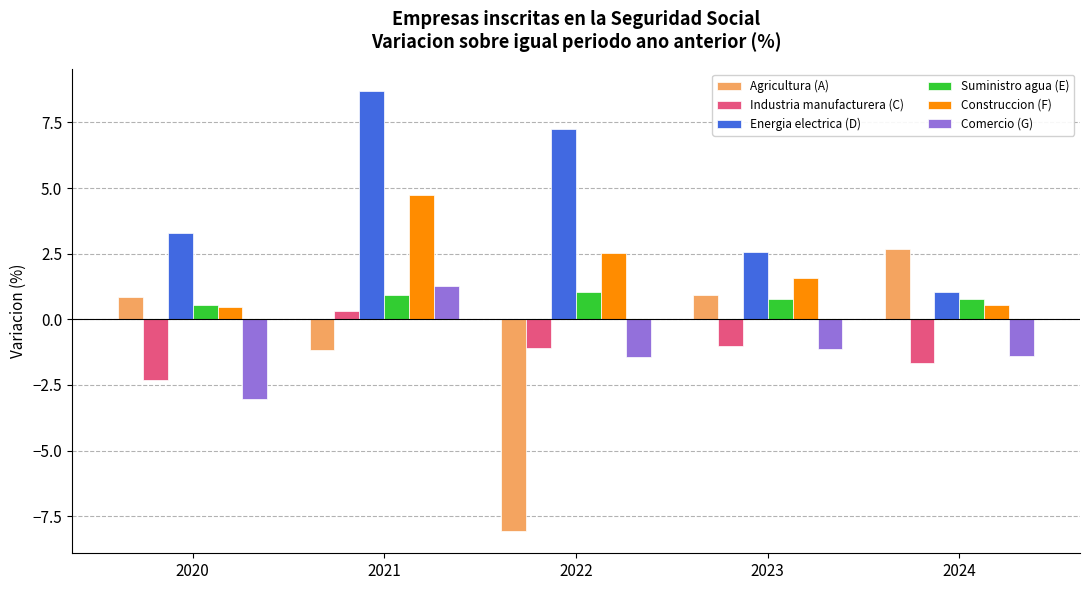

Is the value of Construccion (F) at 2020 greater than the value of Comercio (G) at 2022?

Yes